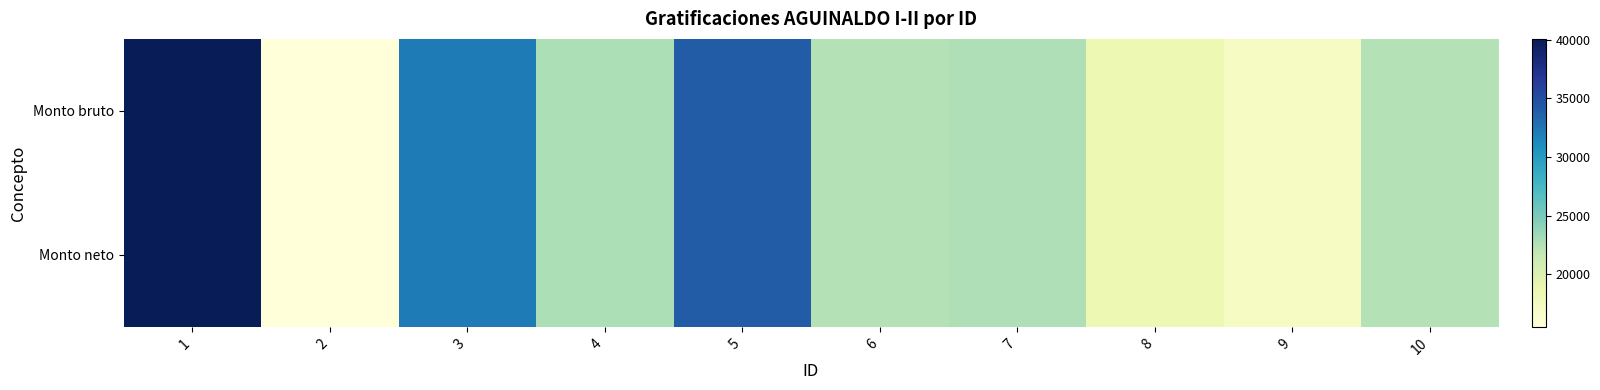

At which category is the sum across all series the highest?

1